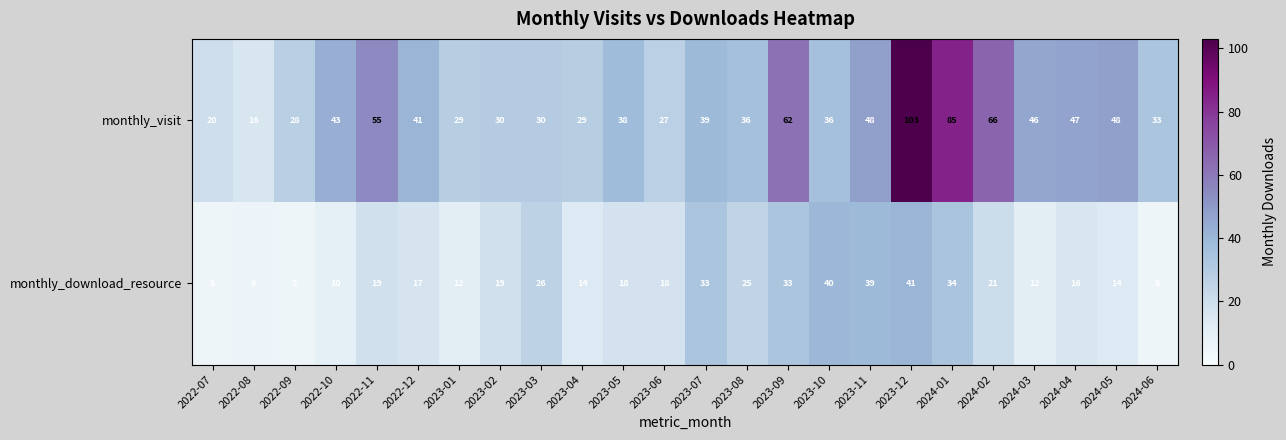

Where does the monthly_download_resource series first go above 18?

2022-11